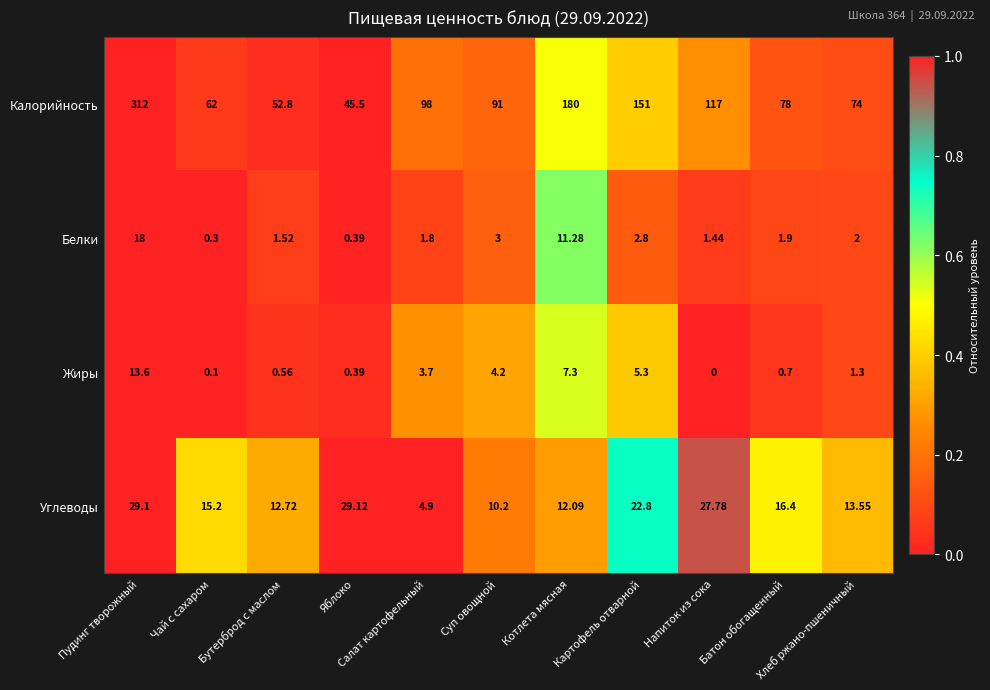

Which series has the widest spread of values?

Калорийность